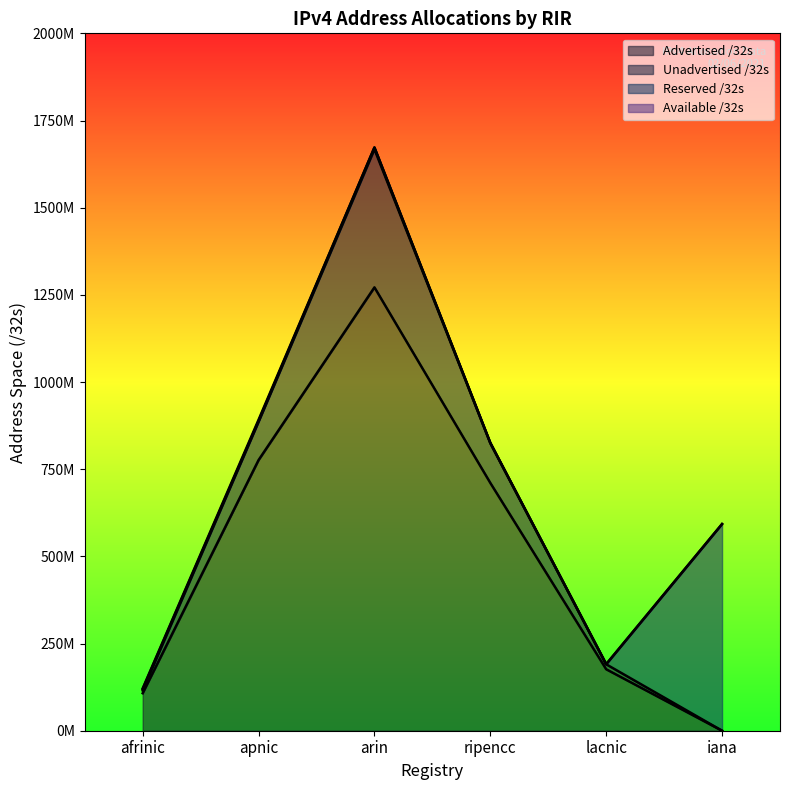

How many lines are shown in the chart?

3